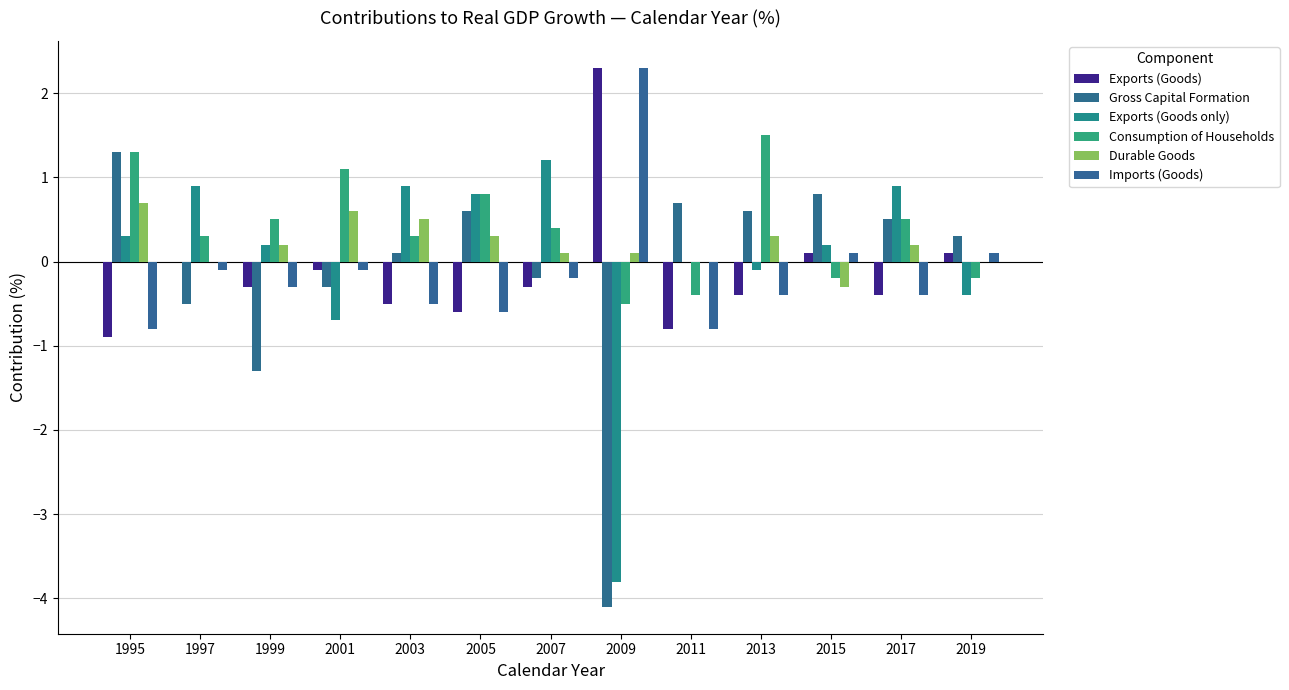

Are the bars horizontal?

No